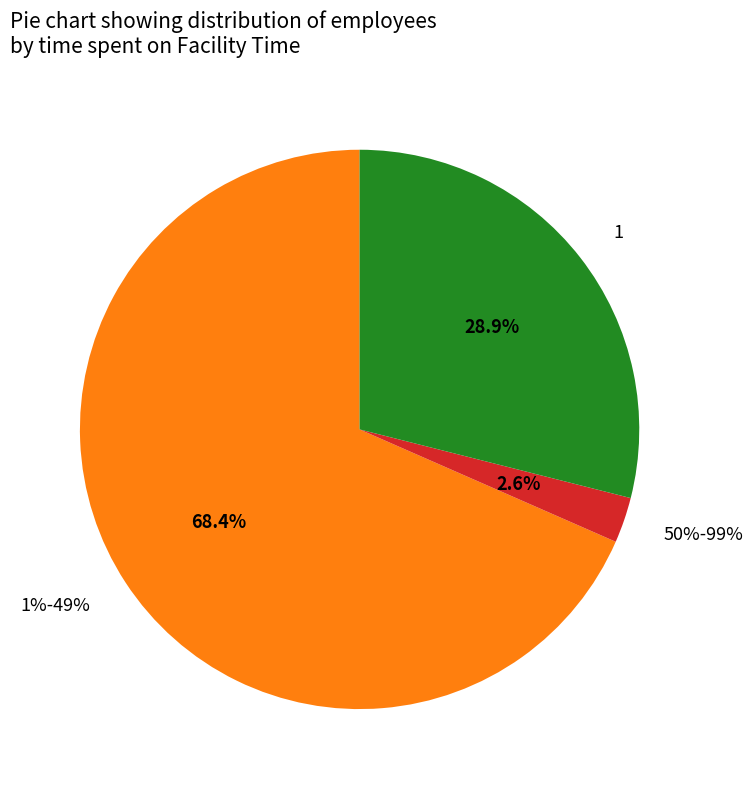

Count the number of slices in the pie.

4